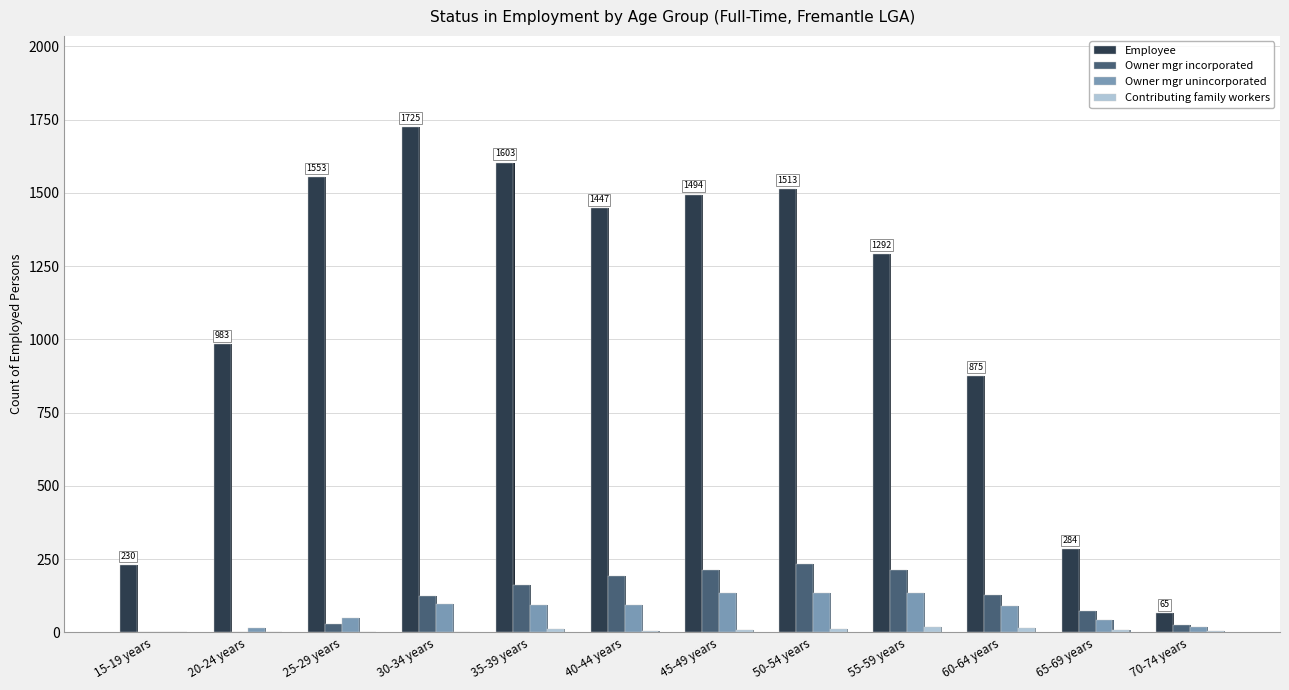

The Owner mgr incorporated series shows 34 at 70-74 years. True or false?

False